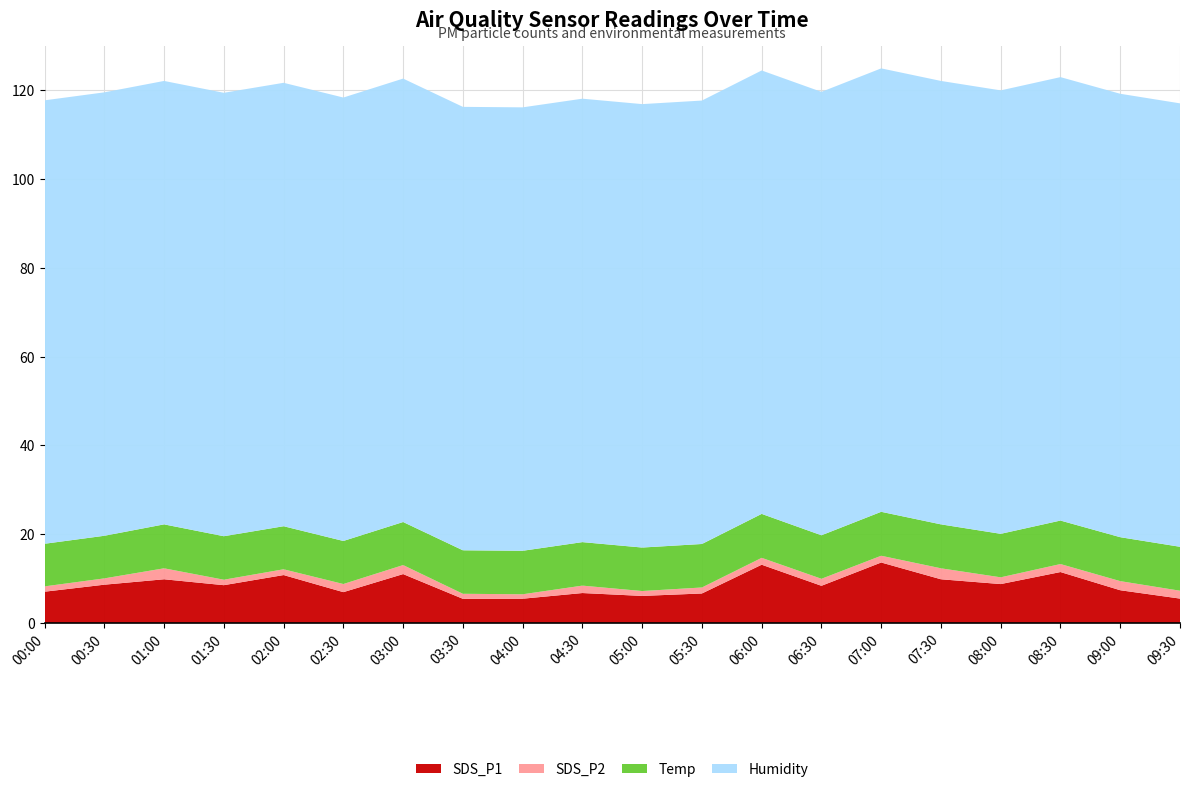

Reading left to right, transcribe all the data shown in this chart.

SDS_P1: 7.0	8.6	9.8	8.5	10.8	7.0	11.0	5.5	5.5	6.8	6.1	6.7	13.1	8.4	13.6	9.8	8.8	11.5	7.4	5.5
SDS_P2: 1.2	1.4	2.5	1.2	1.3	1.8	2.0	1.1	1.0	1.7	1.1	1.4	1.6	1.6	1.5	2.5	1.5	1.8	2.0	1.8
Temp: 9.6	9.6	9.9	9.8	9.7	9.7	9.7	9.8	9.8	9.8	9.8	9.8	9.9	9.8	9.9	9.9	9.8	9.8	9.9	9.9
Humidity: 99.9	99.9	99.9	99.9	99.9	99.9	99.9	99.9	99.9	99.9	99.9	99.9	99.9	99.9	99.9	99.9	99.9	99.9	99.9	99.9